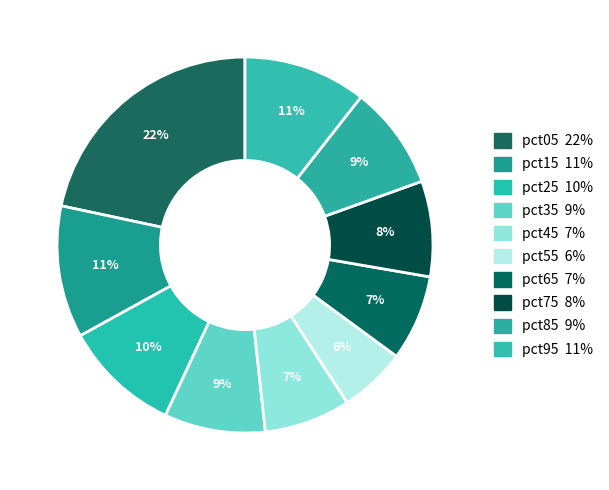

Between pct75 and pct85, which is larger?

pct85